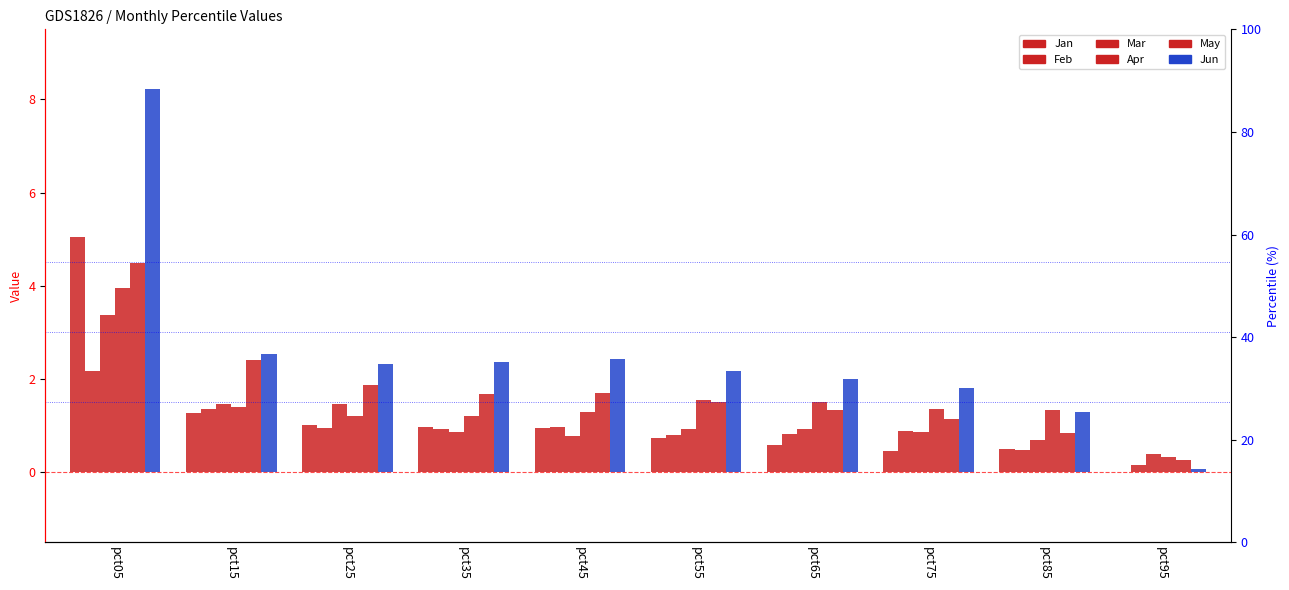

Reading left to right, what are all the values shown in this chart?

Jan: pct05=5.1	pct15=1.3	pct25=1.0	pct35=1.0	pct45=0.9	pct55=0.7	pct65=0.6	pct75=0.5	pct85=0.5	pct95=0.0
Feb: pct05=2.2	pct15=1.4	pct25=1.0	pct35=0.9	pct45=1.0	pct55=0.8	pct65=0.8	pct75=0.9	pct85=0.5	pct95=0.2
Mar: pct05=3.4	pct15=1.5	pct25=1.5	pct35=0.9	pct45=0.8	pct55=0.9	pct65=0.9	pct75=0.9	pct85=0.7	pct95=0.4
Apr: pct05=3.9	pct15=1.4	pct25=1.2	pct35=1.2	pct45=1.3	pct55=1.6	pct65=1.5	pct75=1.4	pct85=1.3	pct95=0.3
May: pct05=4.5	pct15=2.4	pct25=1.9	pct35=1.7	pct45=1.7	pct55=1.5	pct65=1.3	pct75=1.1	pct85=0.8	pct95=0.3
Jun: pct05=8.2	pct15=2.5	pct25=2.3	pct35=2.4	pct45=2.4	pct55=2.2	pct65=2.0	pct75=1.8	pct85=1.3	pct95=0.1